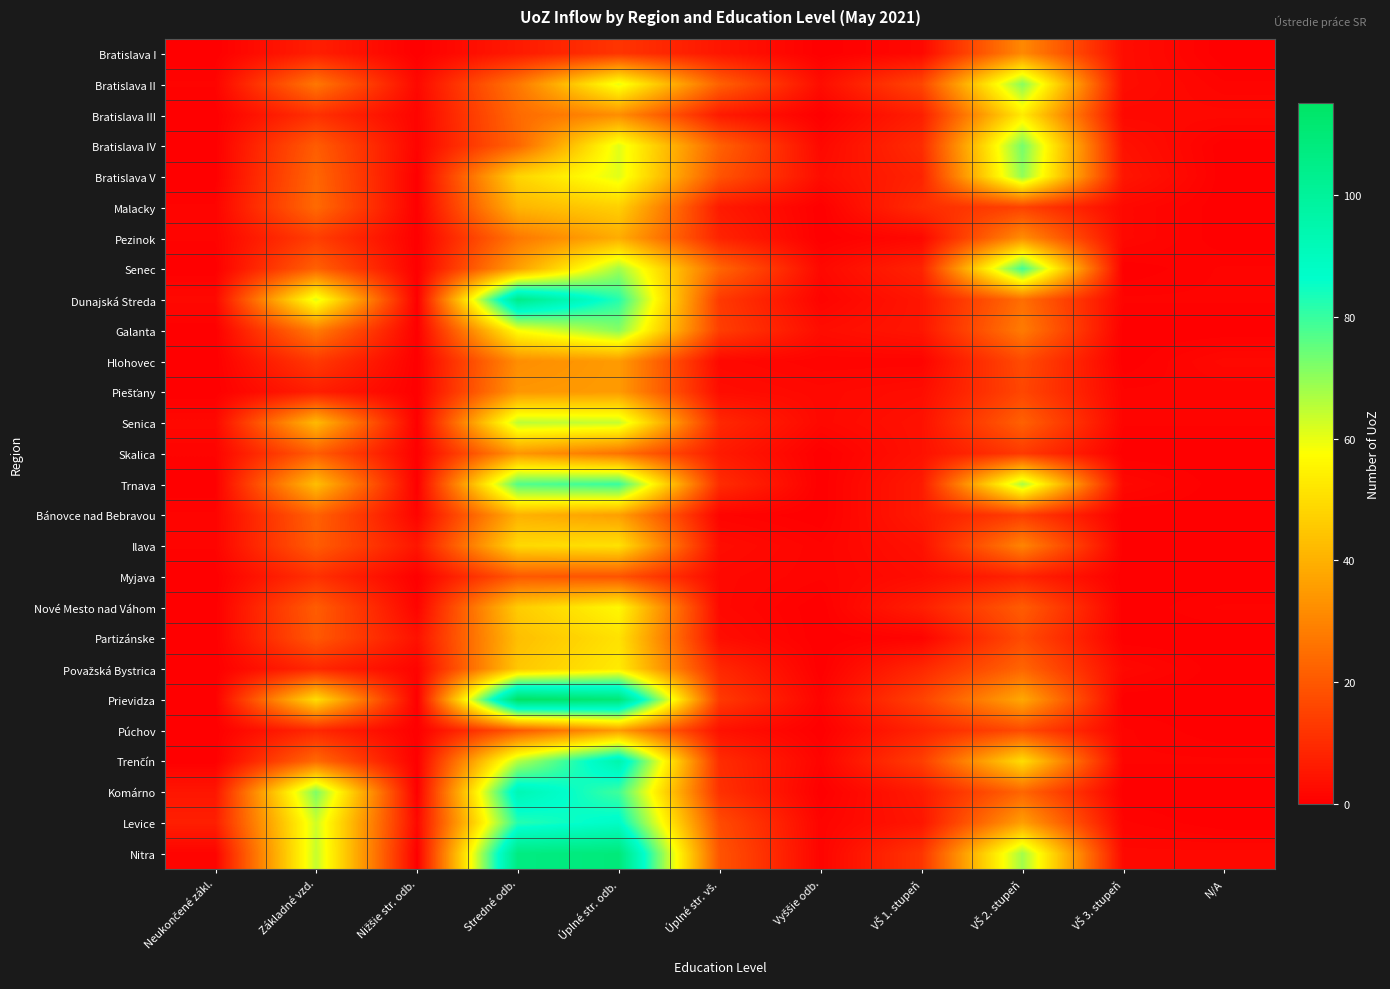

What is the total value across all series at VŠ 3. stupeň?

33